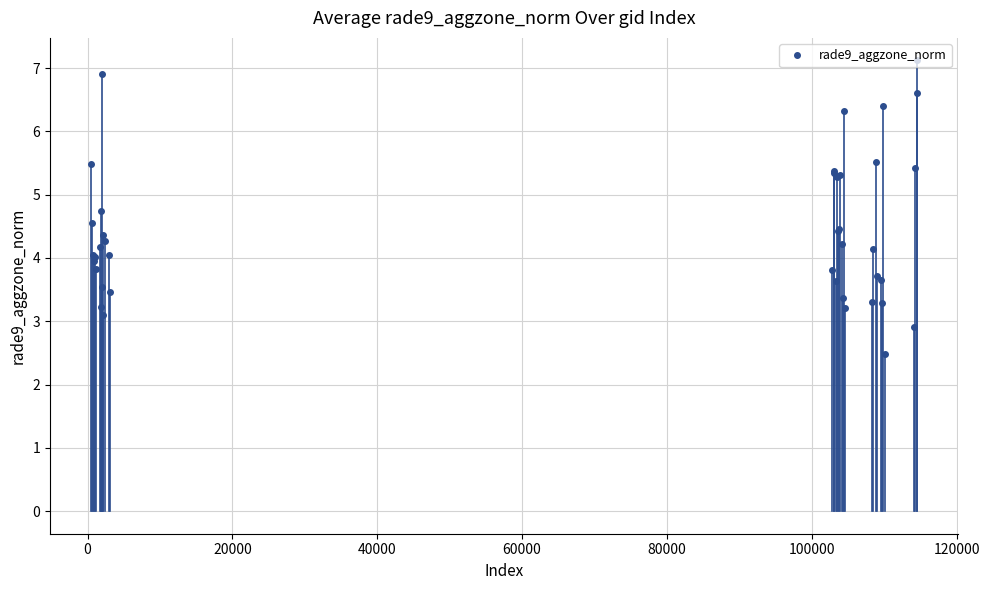

What is the value of the 38th point from the left?

5.4